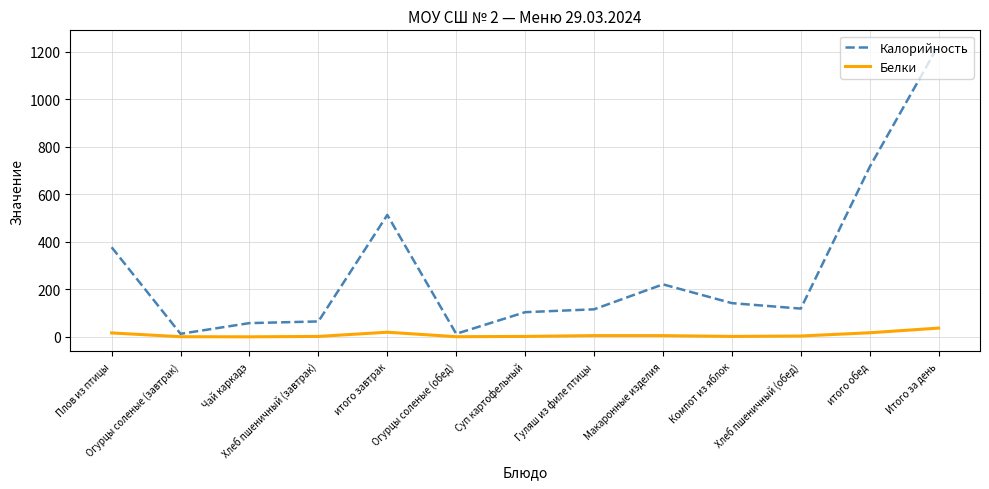

How many series are shown in this chart?

2